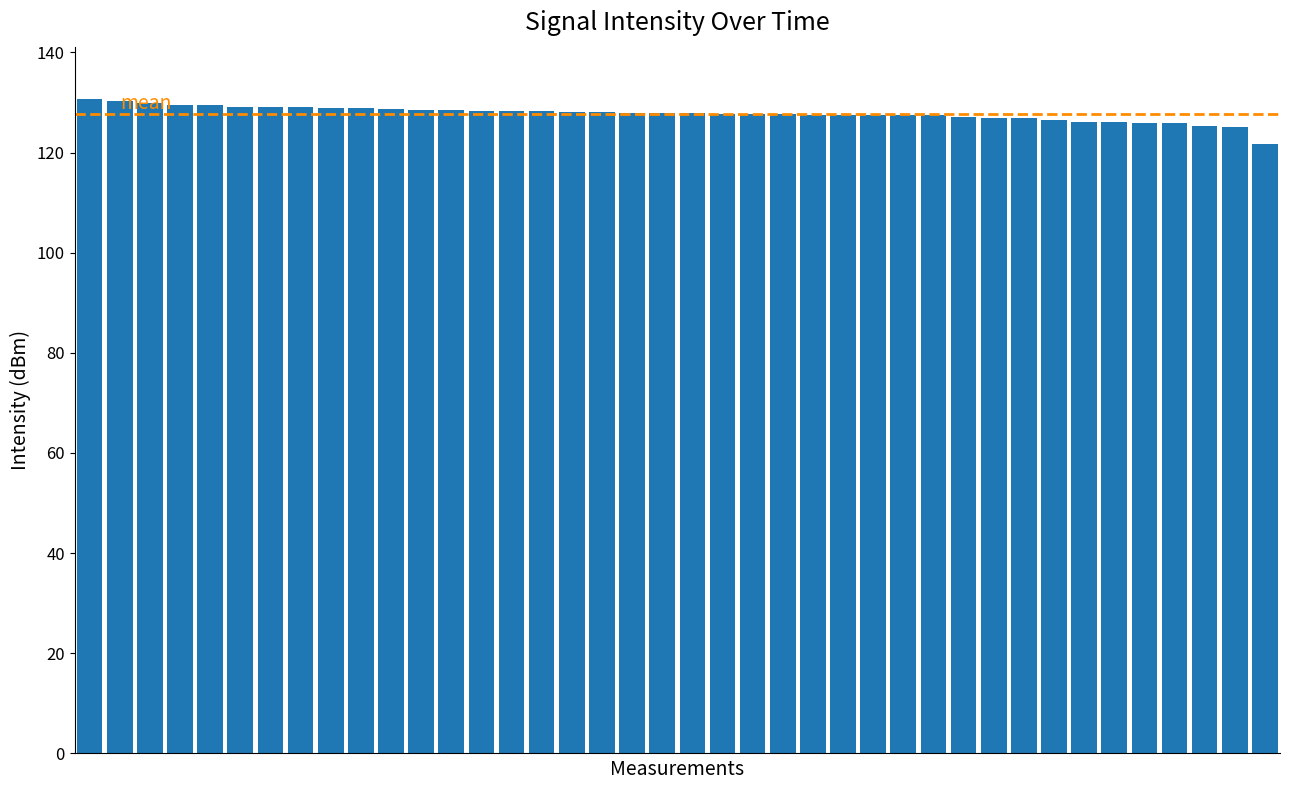

What is the value of the 2nd bar from the left?

130.2